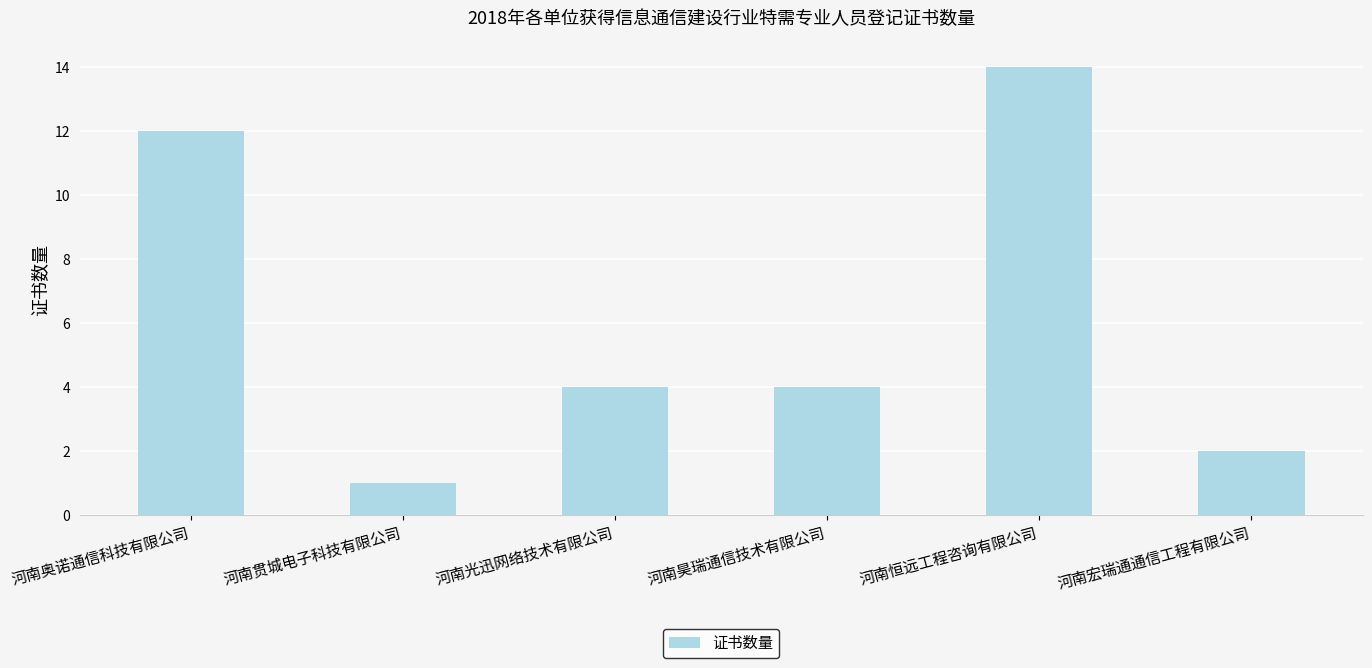

Does the chart contain stacked bars?

No